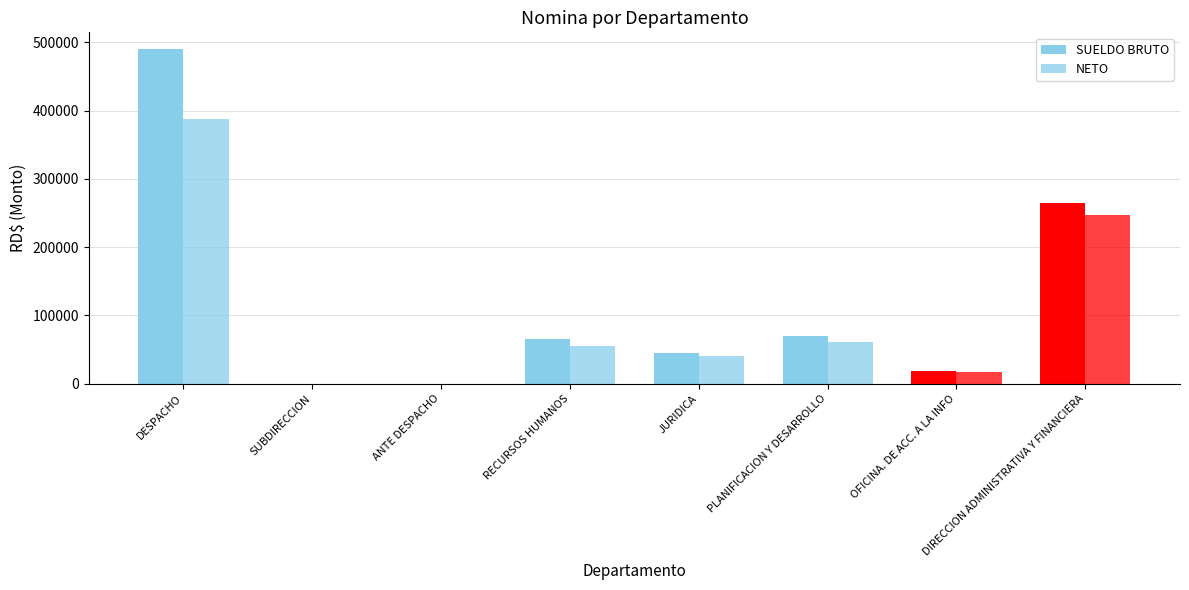

What is the value of the NETO bar at the 6th from the left?

60444.6